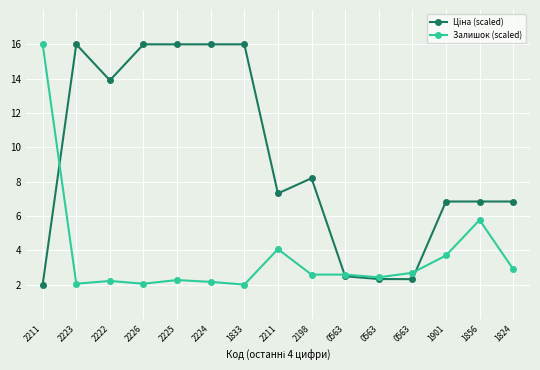

How many lines are shown in the chart?

2